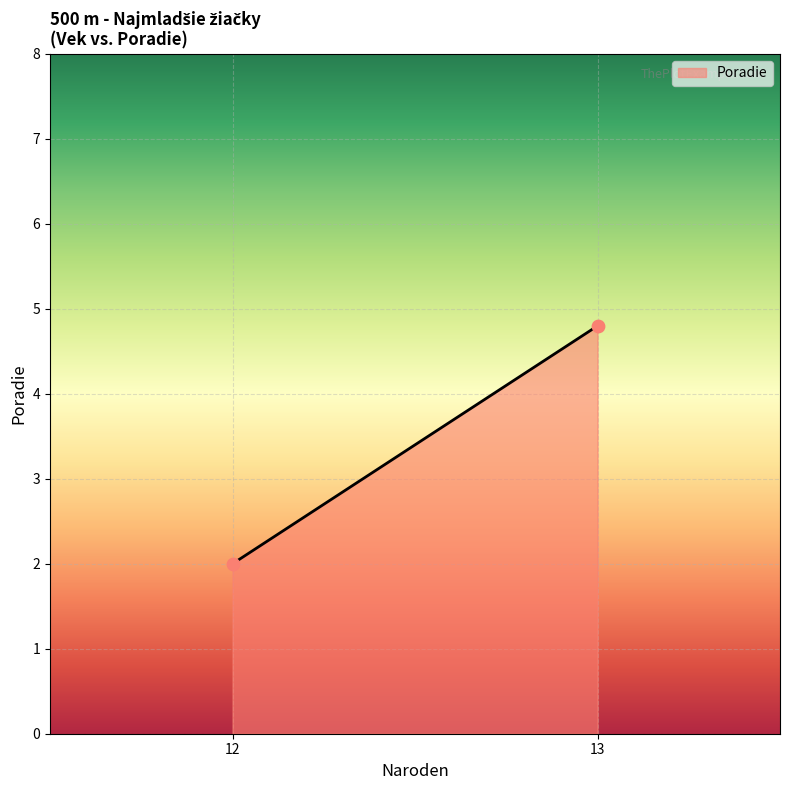

What Y value in the scatter plot is closest to 3?

2.0